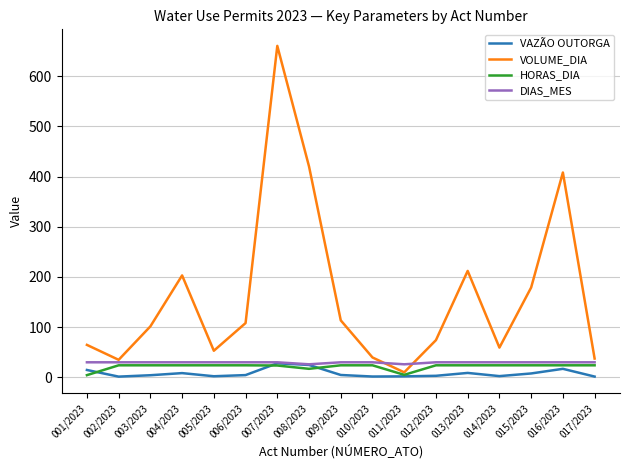

Which series has the largest total across all categories?

VOLUME_DIA